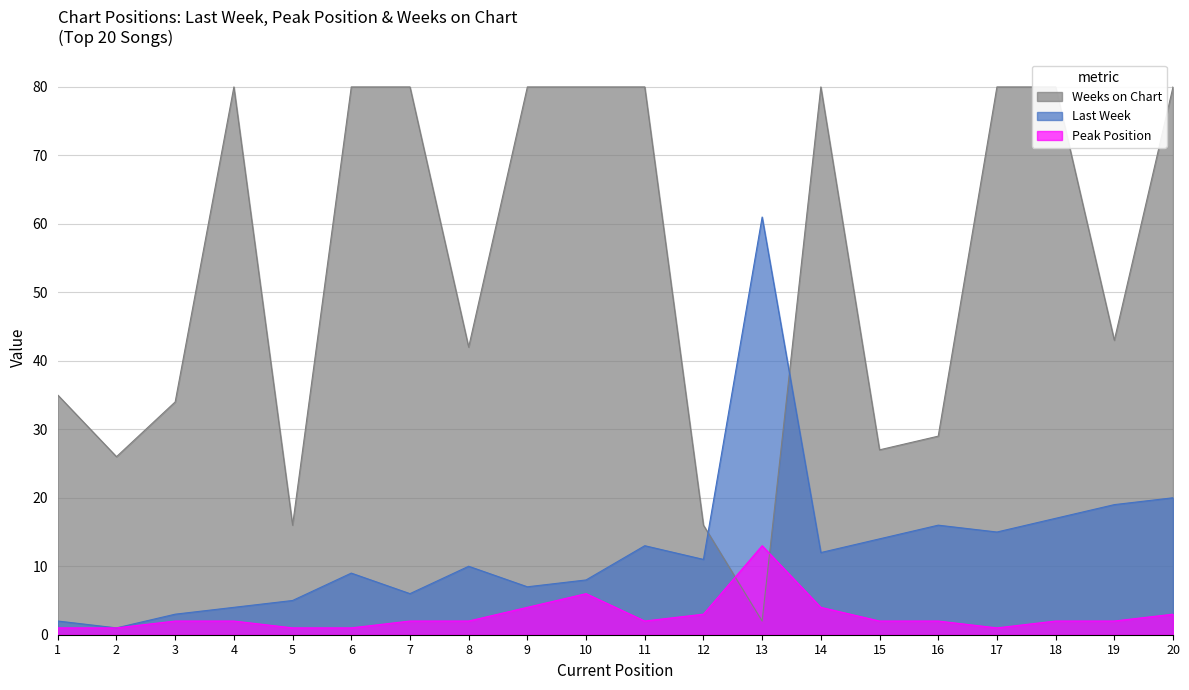

Rank the series at 2 from highest to lowest value.

Weeks on Chart, Last Week, Peak Position